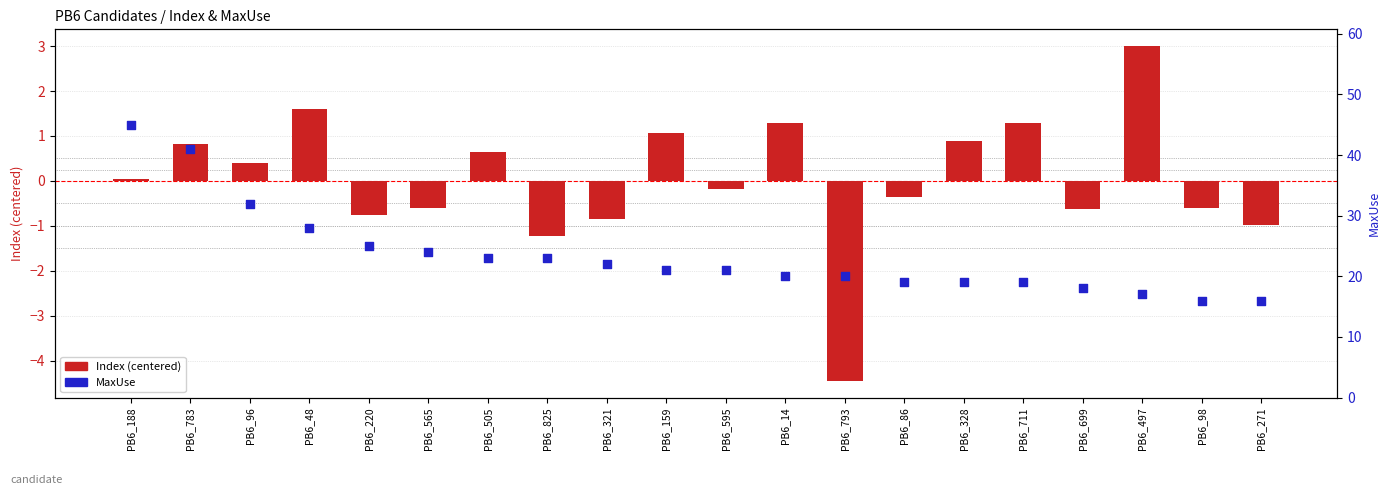

What is the total value across all series at PB6_595?

20.8